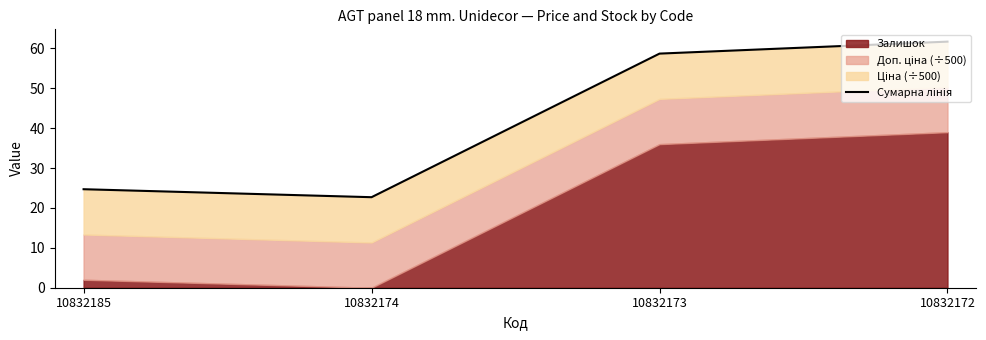

How many values are below 58?

2